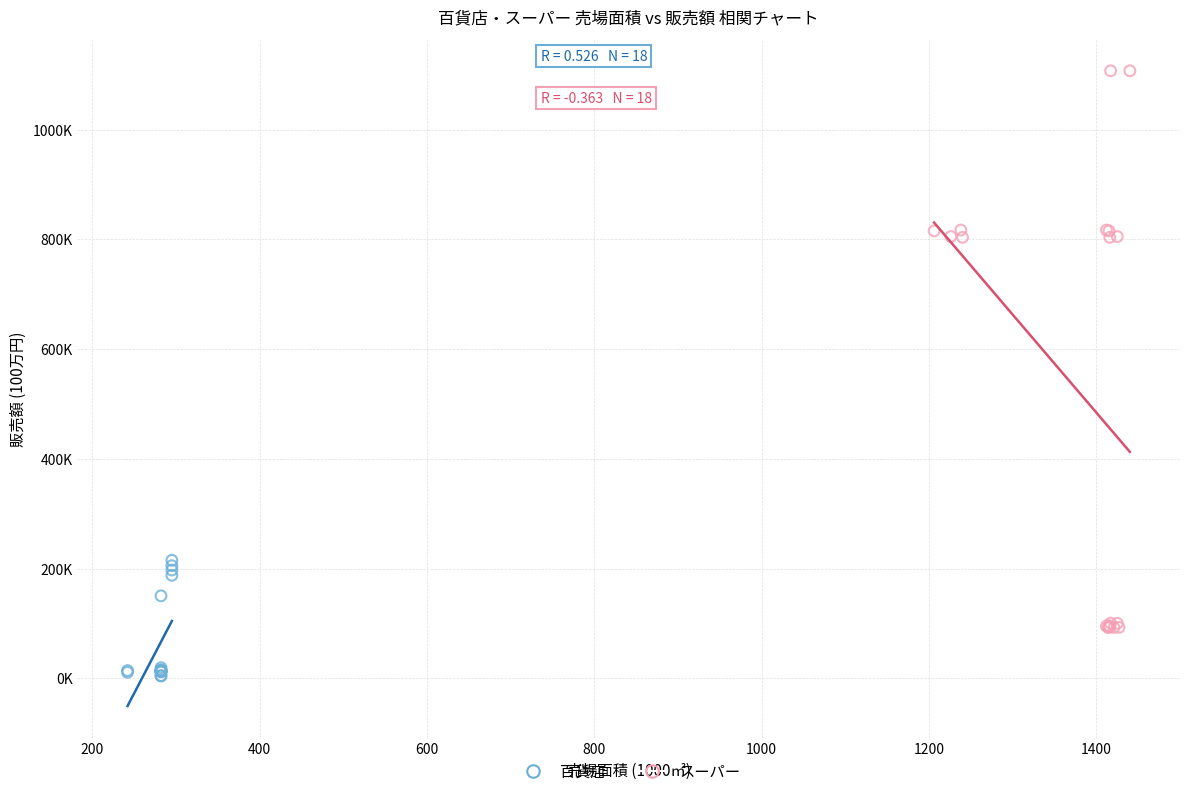

What are all the series names shown in the legend?

百貨店, スーパー